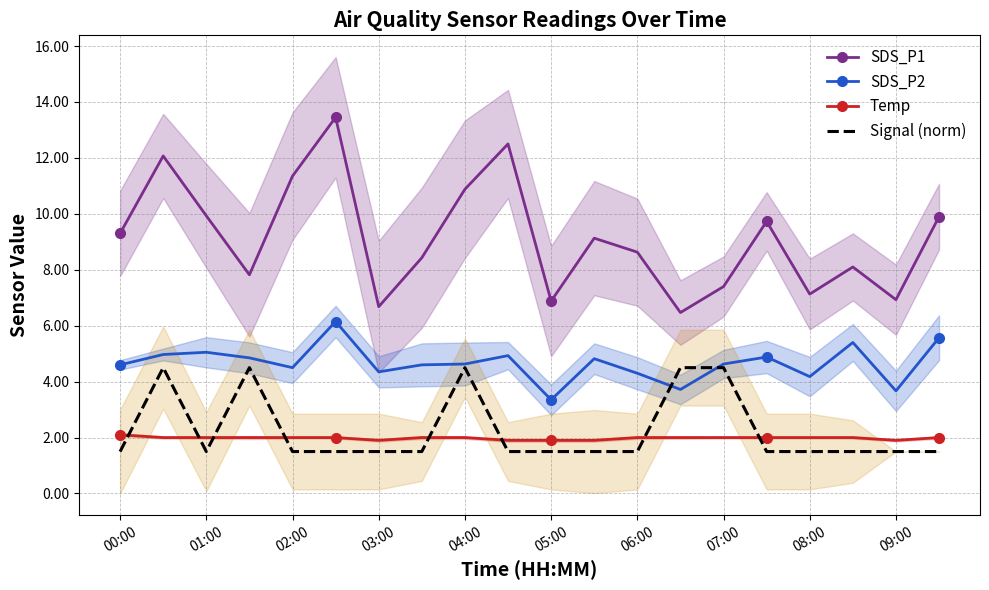

How many categories are shown in the chart?

20